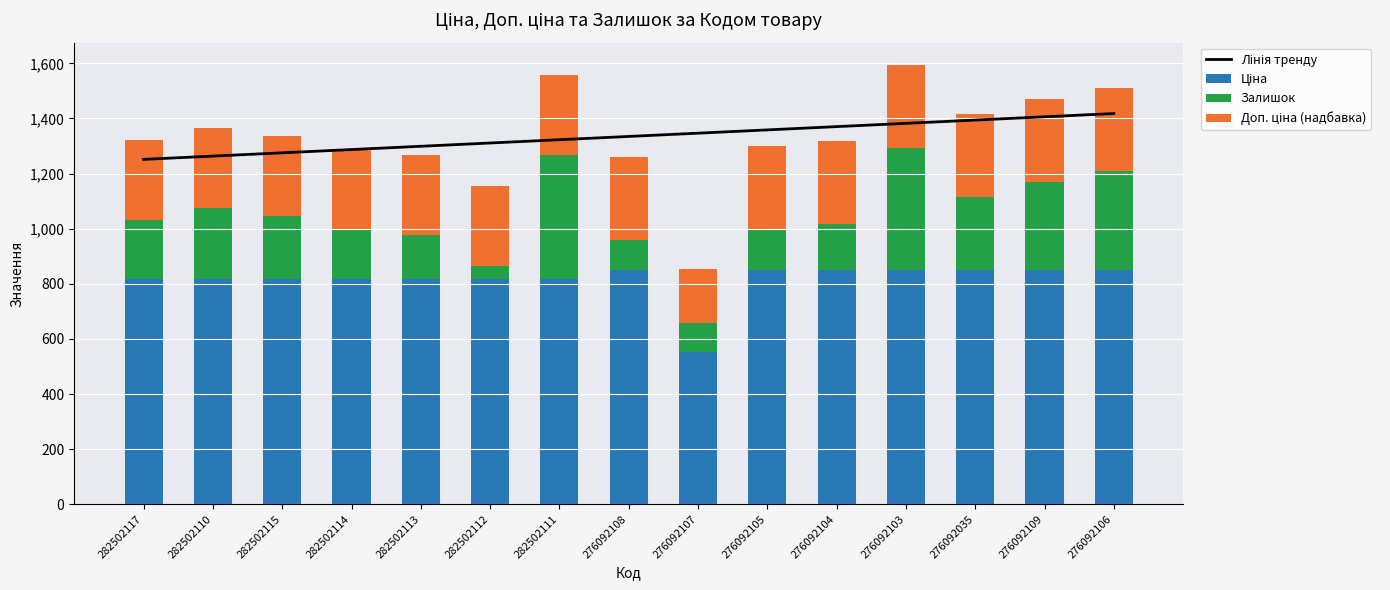

How many groups of bars are there?

15